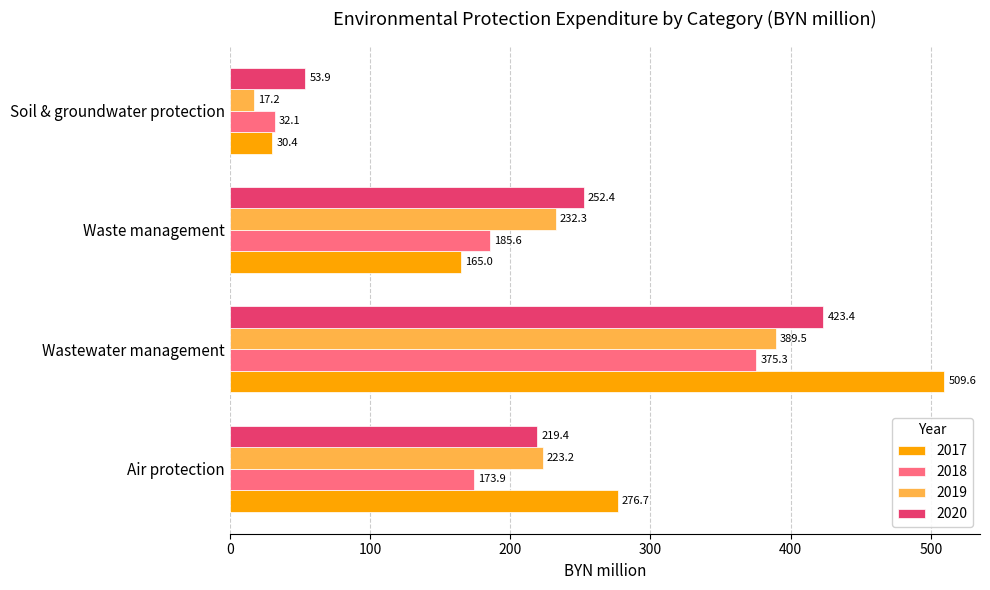

What is the minimum value shown in the chart?

17.2